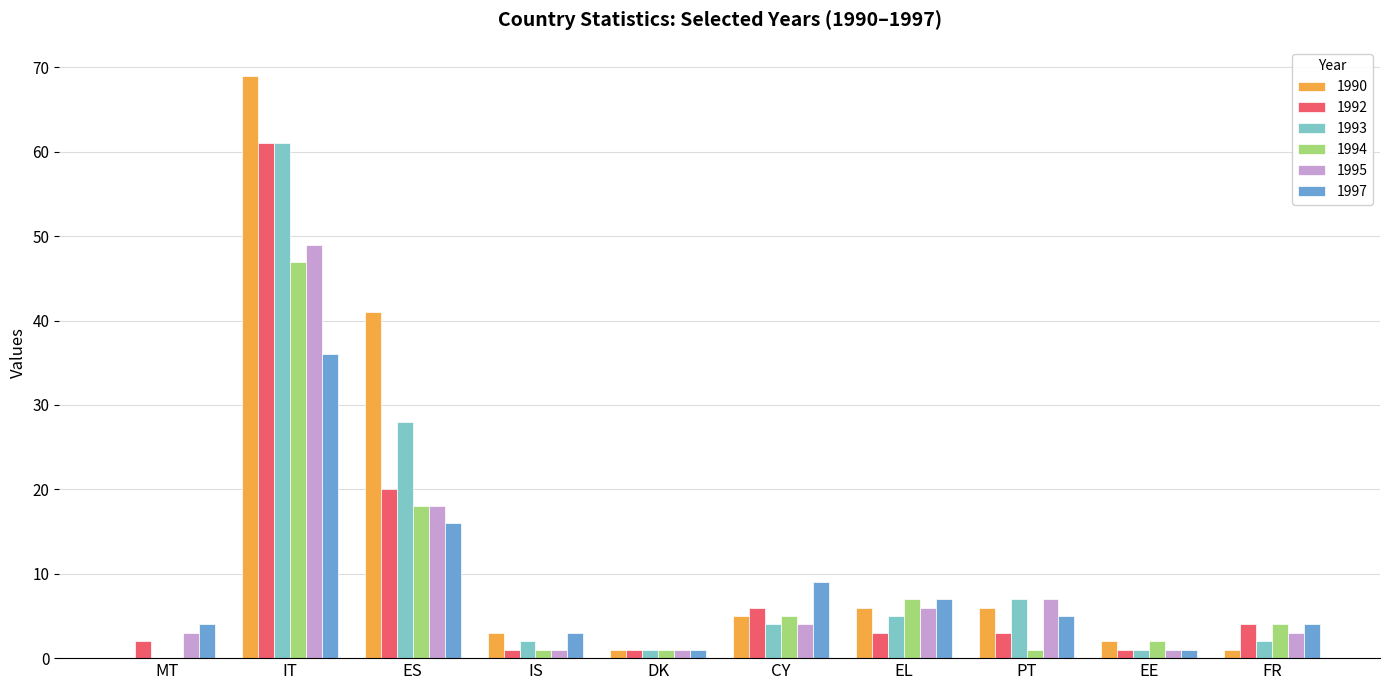

Where is 1994 nearest to the value 23?

ES